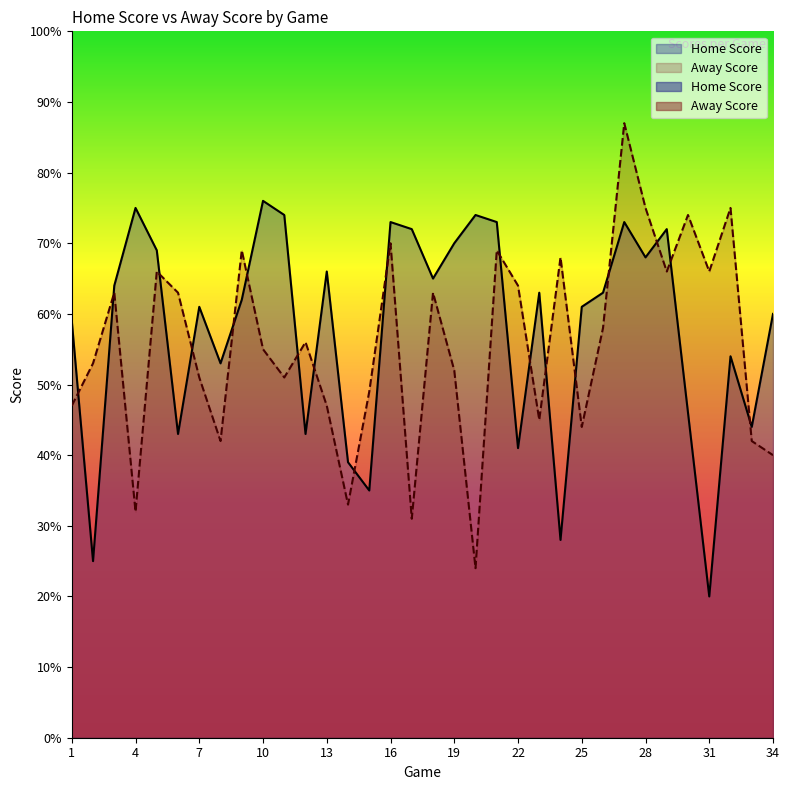

The Away Score series shows 56 at 12. True or false?

True